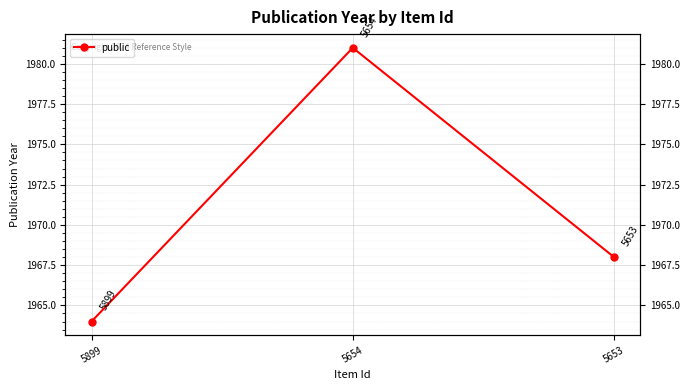

Reading left to right, what are all the values shown in this chart?

1964	1981	1968